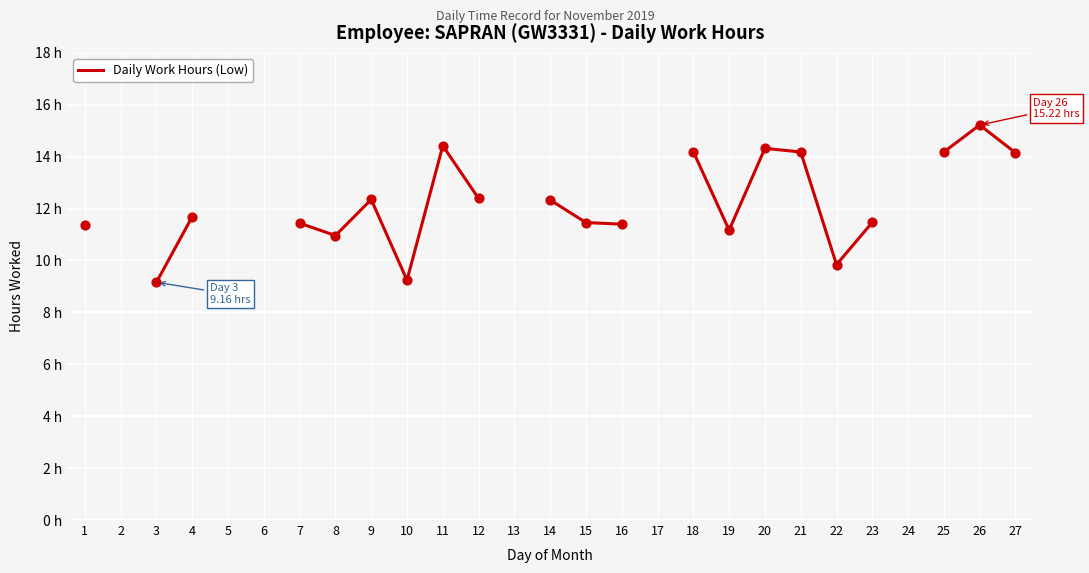

What is the ratio of the value at 26 to the value at 15?

1.3